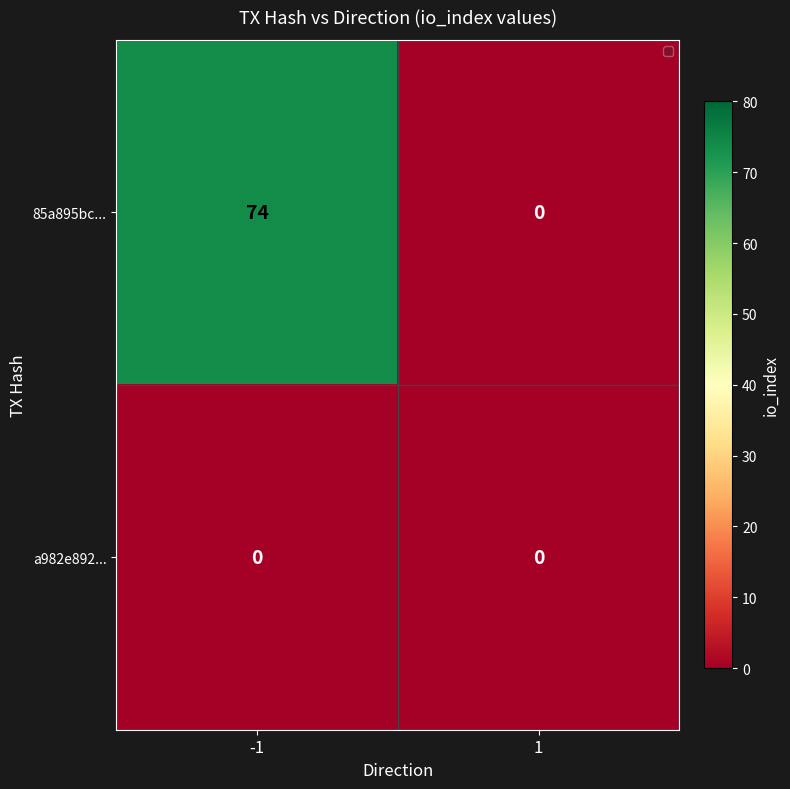

Which series has the largest total across all categories?

85a895bc...